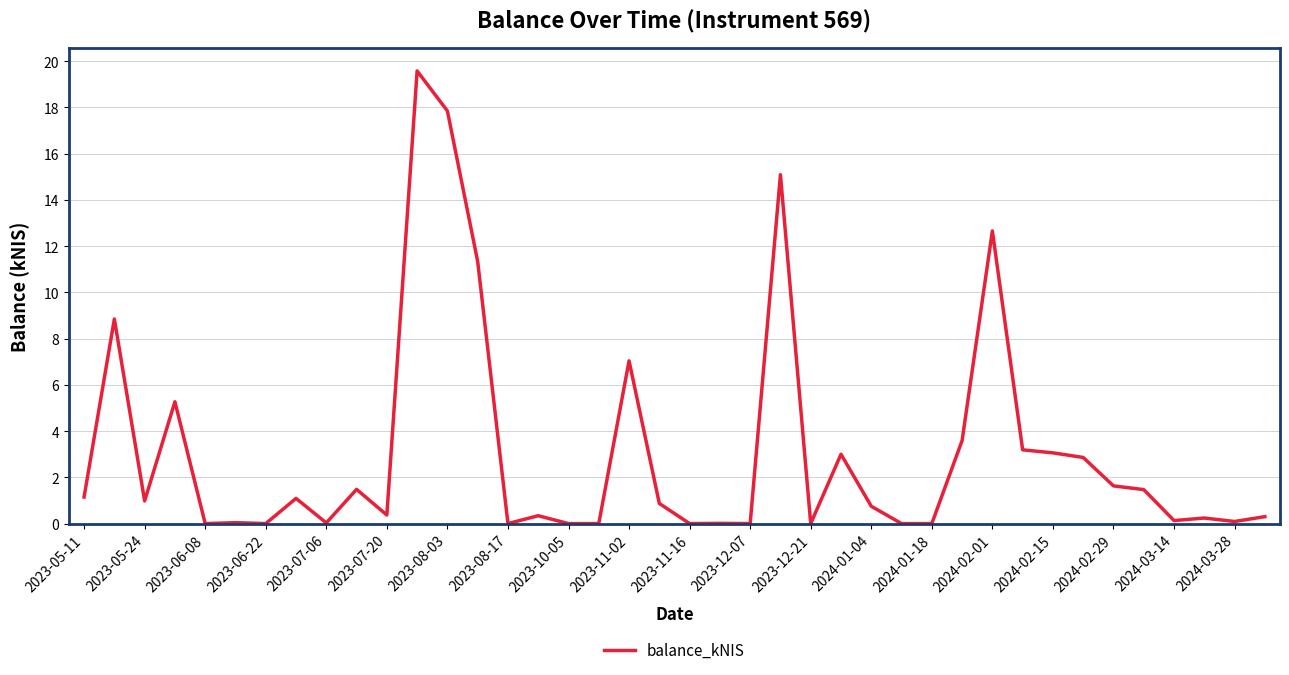

What is the maximum value shown in the chart?

19.6